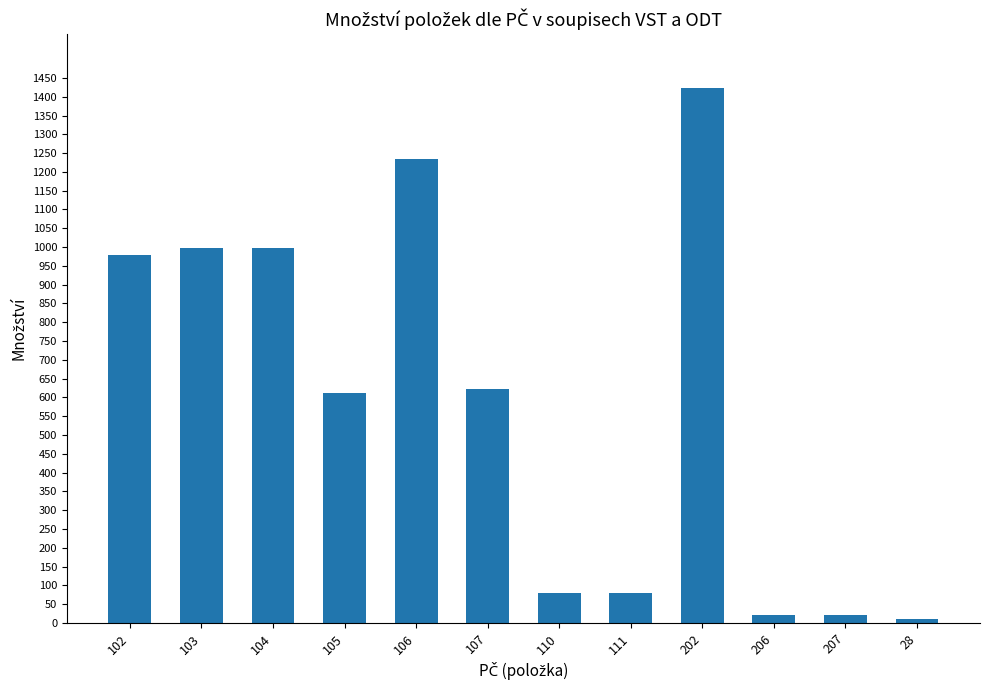

Which label corresponds to the largest value in the chart?

202